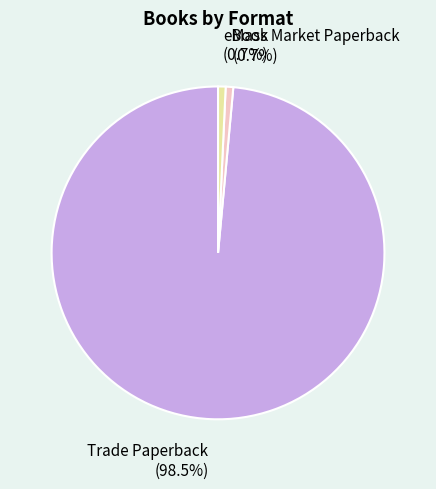

The Mass Market Paperback slice represents 15% of the pie. True or false?

False